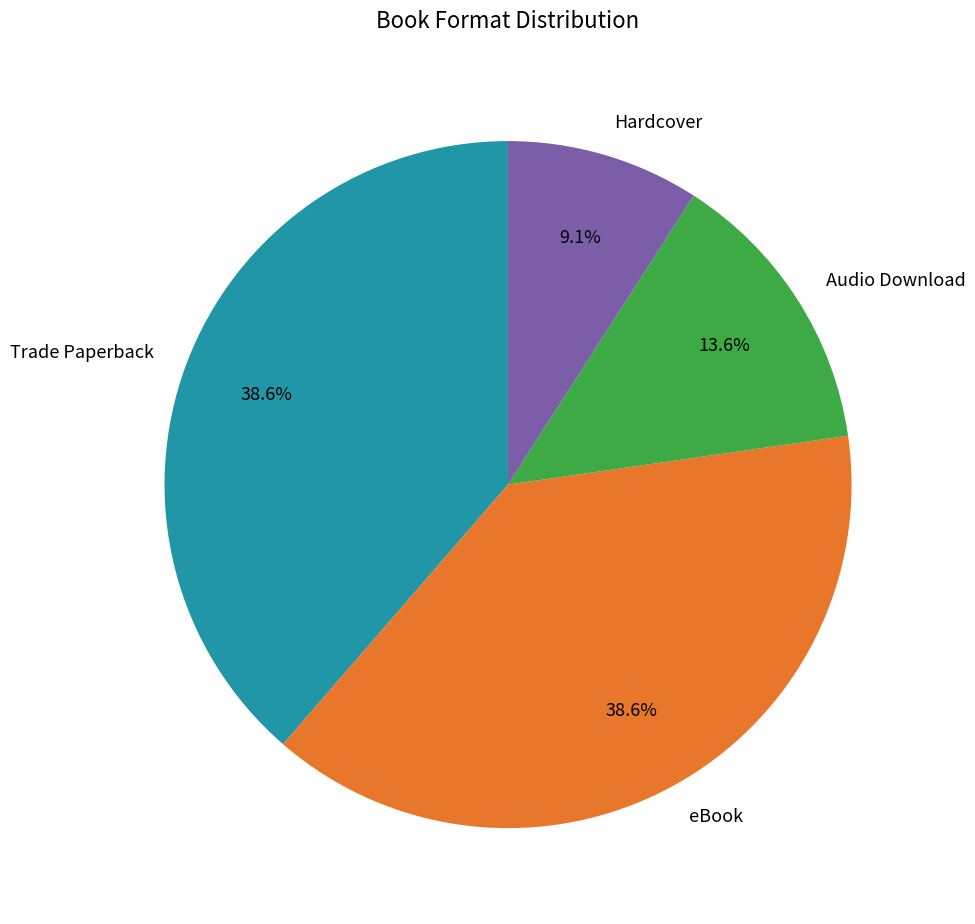

True or false: eBook accounts for 24% of the total.

False